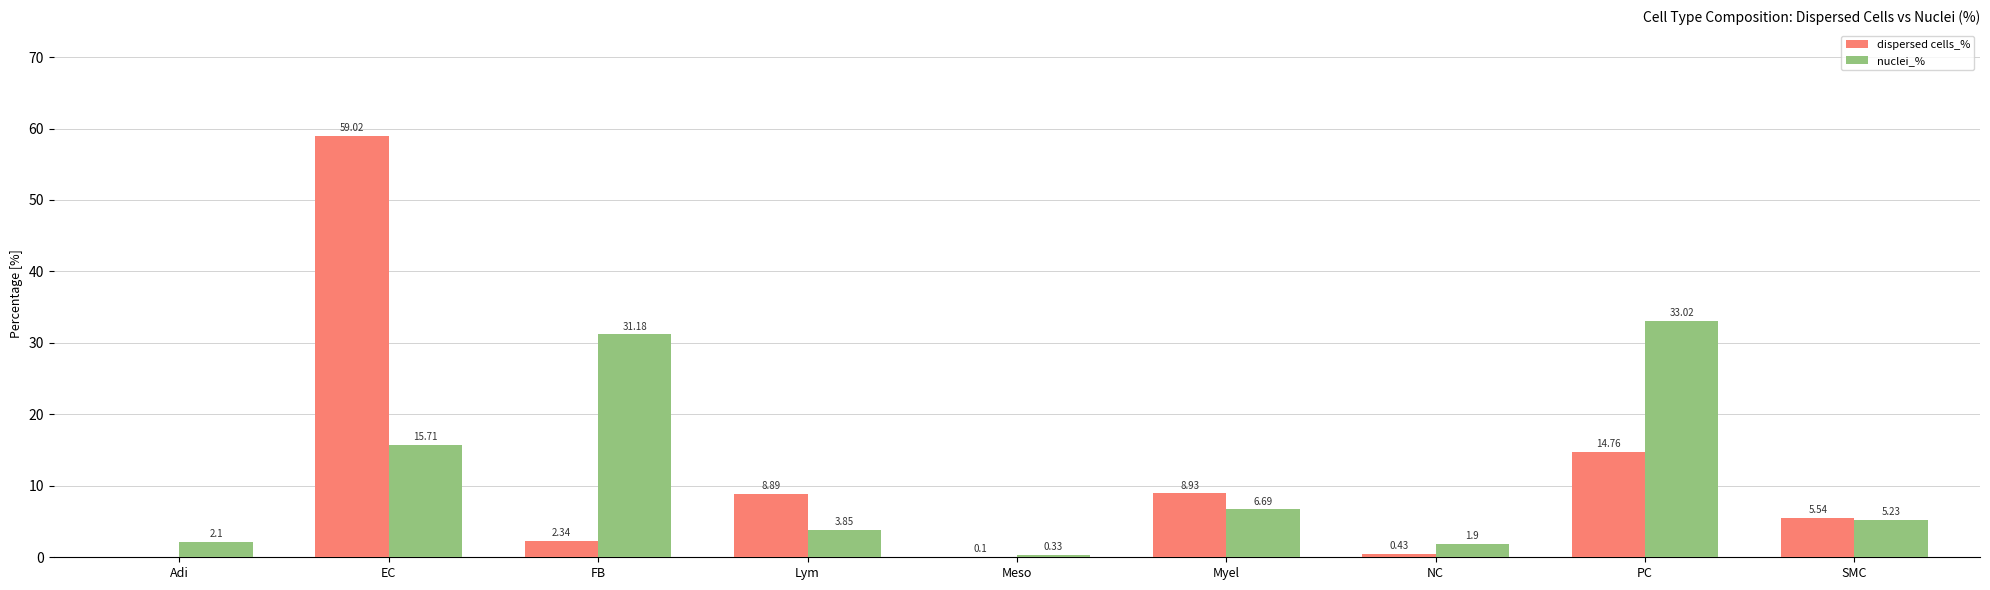

Is the value of dispersed cells_% at Meso greater than the value of nuclei_% at PC?

No